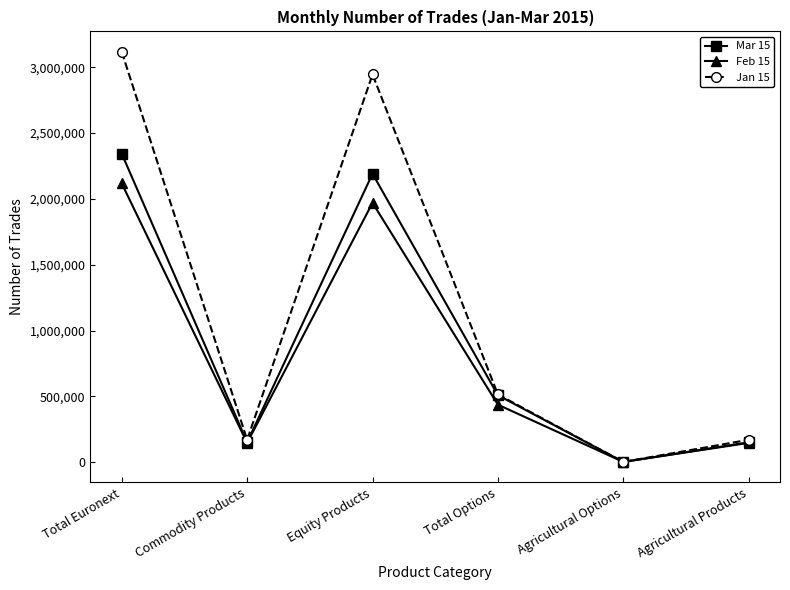

In Jan 15, how many points are higher than both neighbors (excluding endpoints)?

1